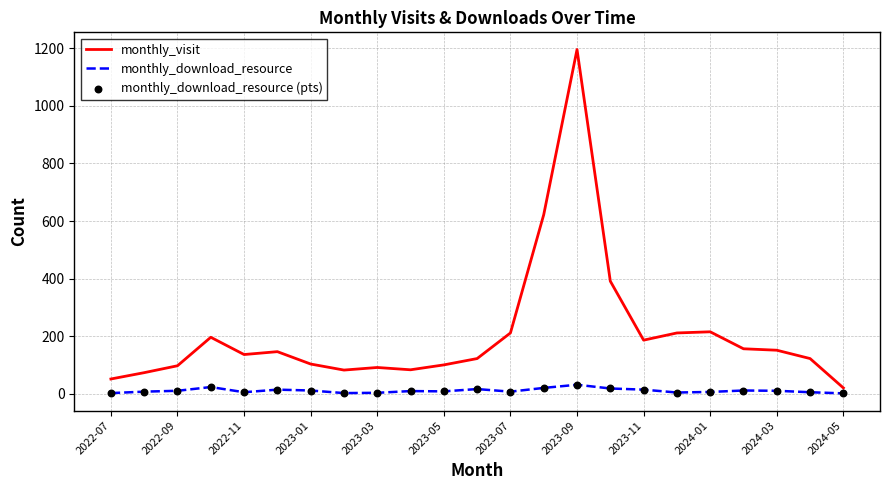

Which series has the largest total across all categories?

monthly_visit